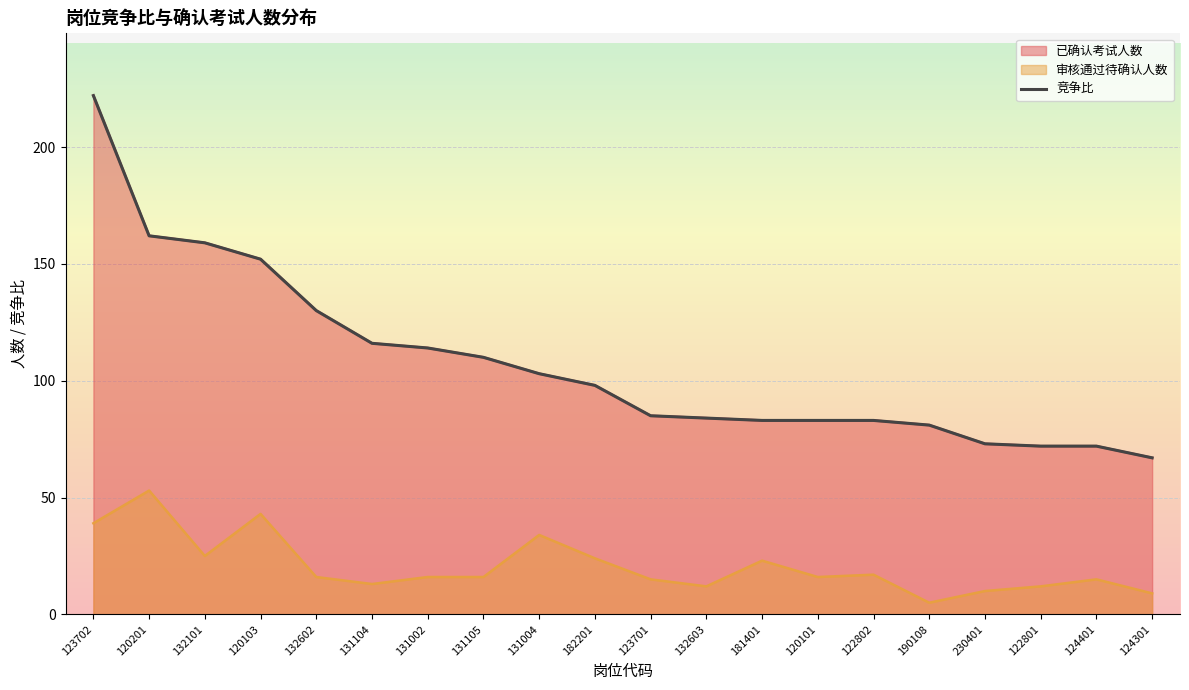

How many data points are above 98?

9